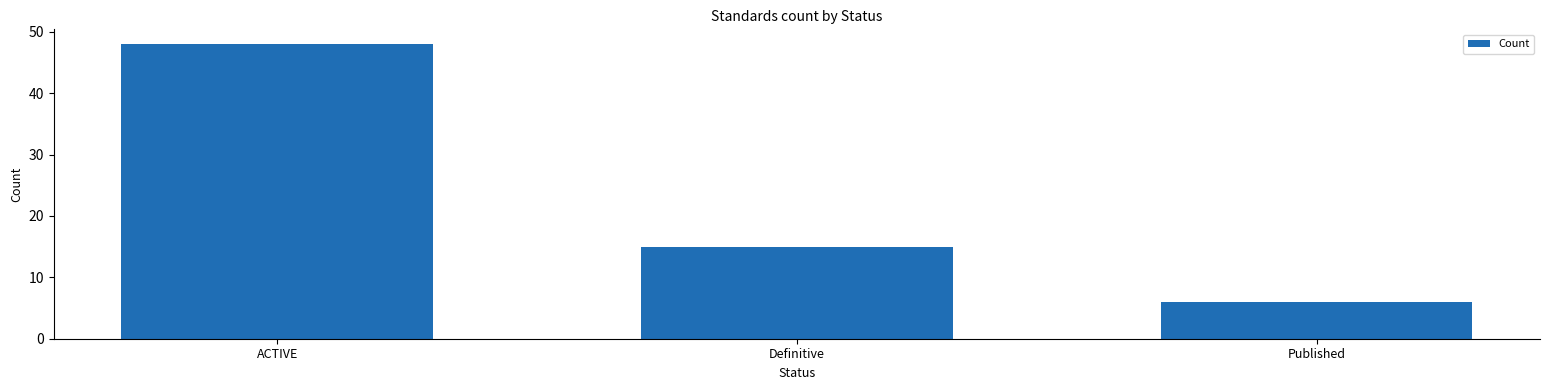

Are the bars horizontal?

No